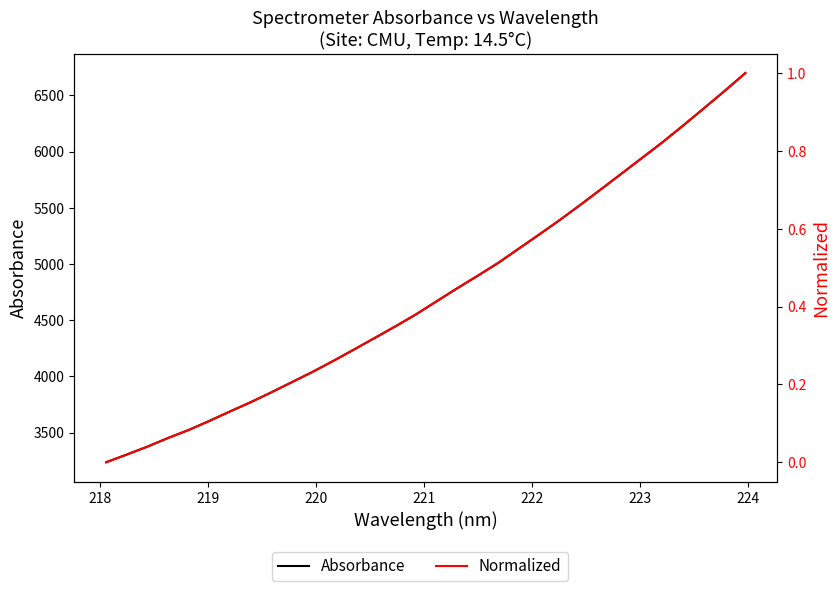

Which series has the widest spread of values?

Absorbance